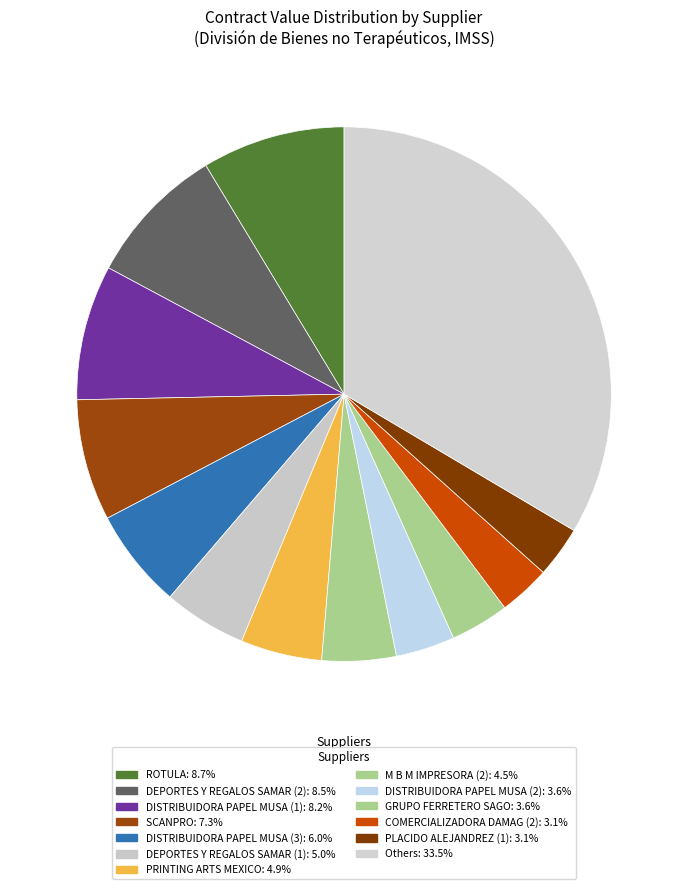

Count the number of slices in the pie.

13